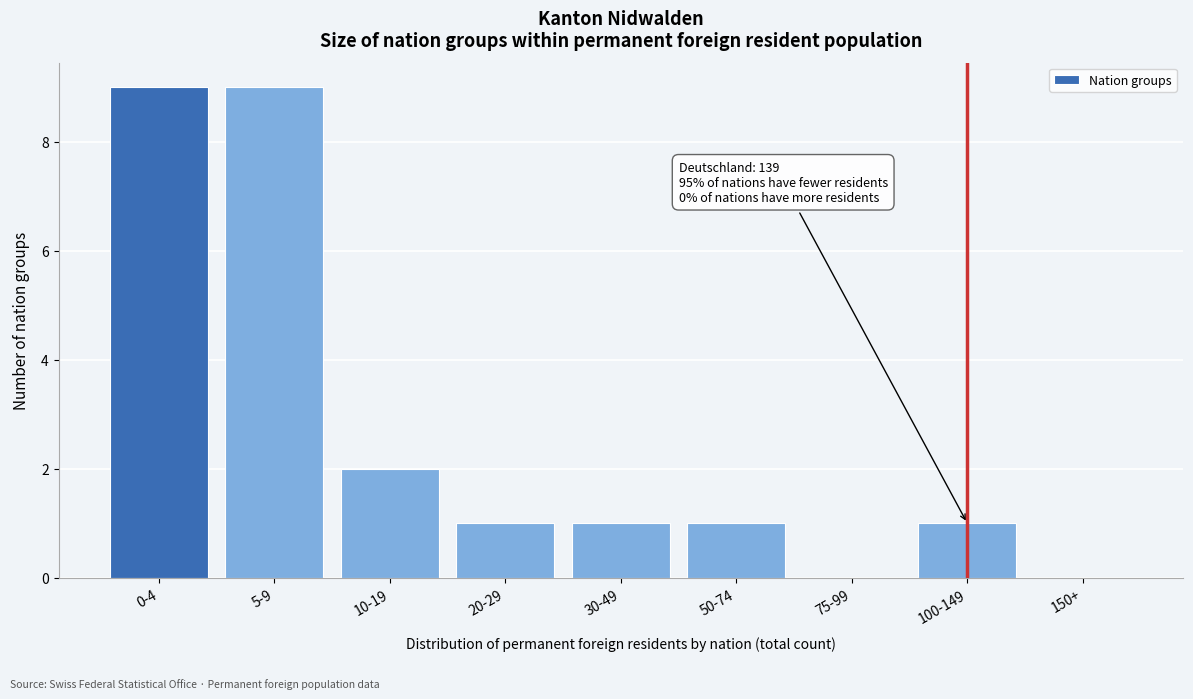

Reading left to right, extract all data points from this chart.

0-4=9	5-9=9	10-19=2	20-29=1	30-49=1	50-74=1	75-99=0	100-149=1	150+=0